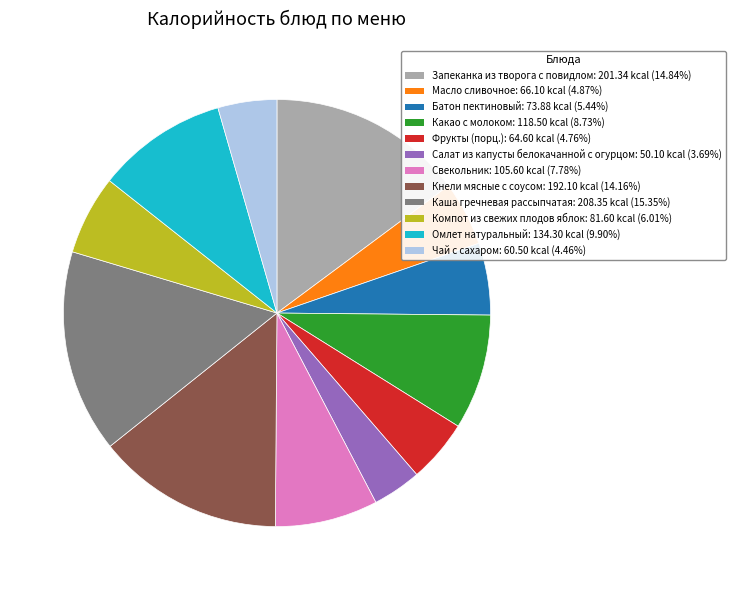

Does any single category account for the majority?

No